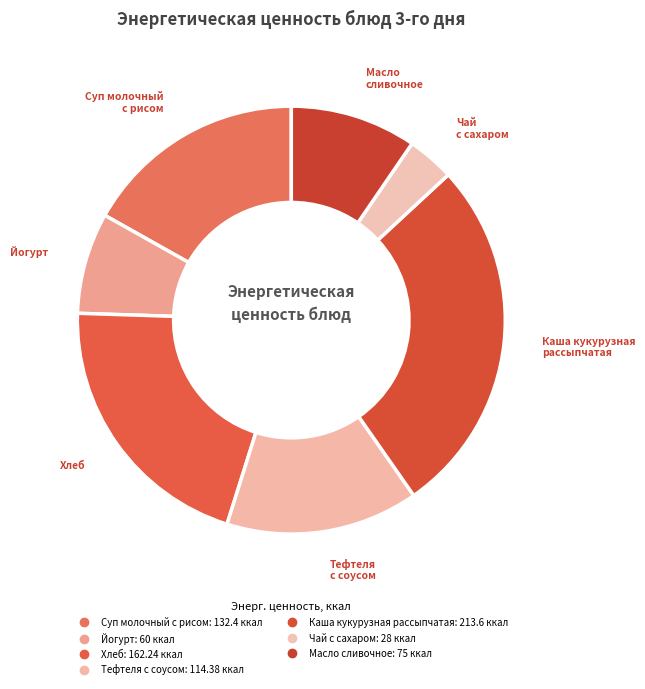

How many segments does this pie chart have?

7